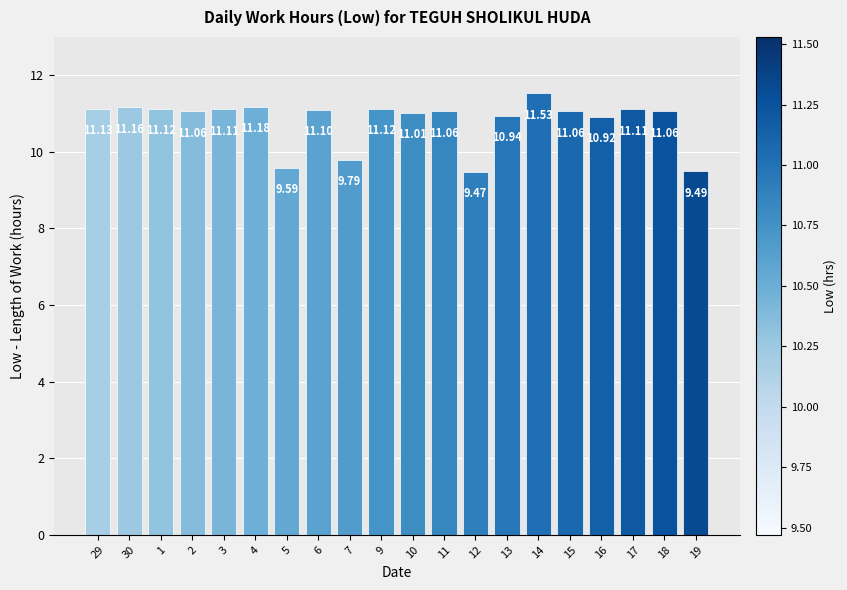

What position from the left is 7?

9